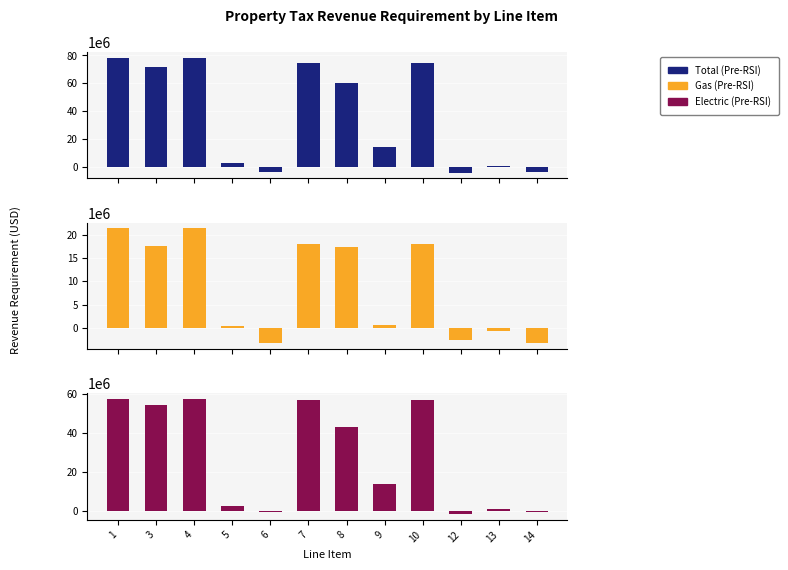

Reading left to right, what are all the values shown in this chart?

Total (Pre-RSI): 78435074.1	71603846.0	78435074.1	2953246.9	-3877981.2	74557092.9	60193610.2	14363482.7	74557092.9	-4269076.0	391094.8	-3877981.2
Gas (Pre-RSI): 21309018.7	17602077.0	21309018.7	434141.5	-3272800.2	18036218.5	17343945.5	692272.9	18036218.5	-2537186.0	-735614.2	-3272800.2
Electric (Pre-RSI): 57126055.4	54001769.0	57126055.4	2519105.4	-605180.9	56520874.4	42849664.7	13671209.8	56520874.4	-1731890.0	1126709.1	-605180.9